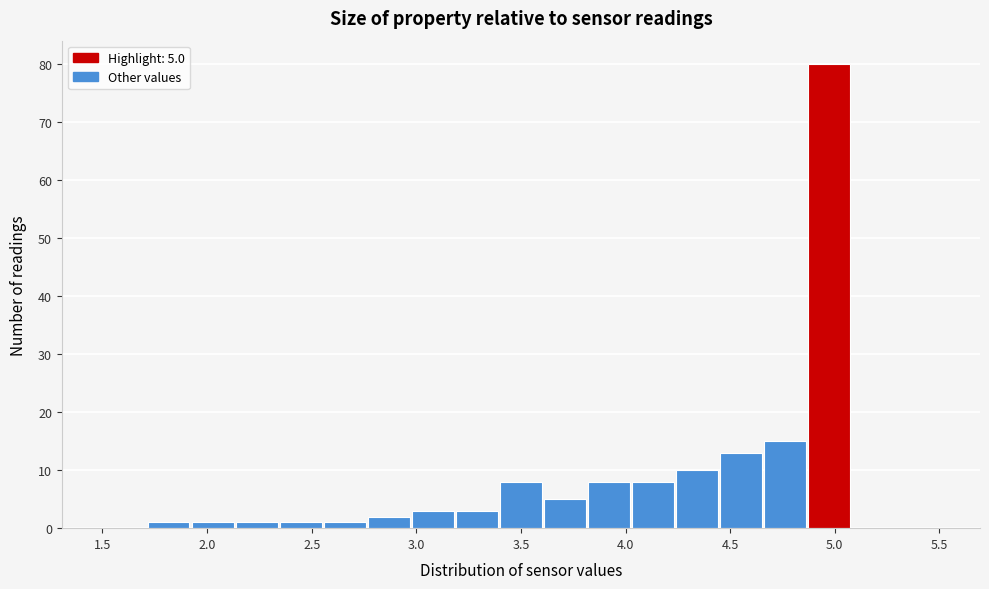

Over which range of the x-axis is the bar tallest?

4.85 to 5.10